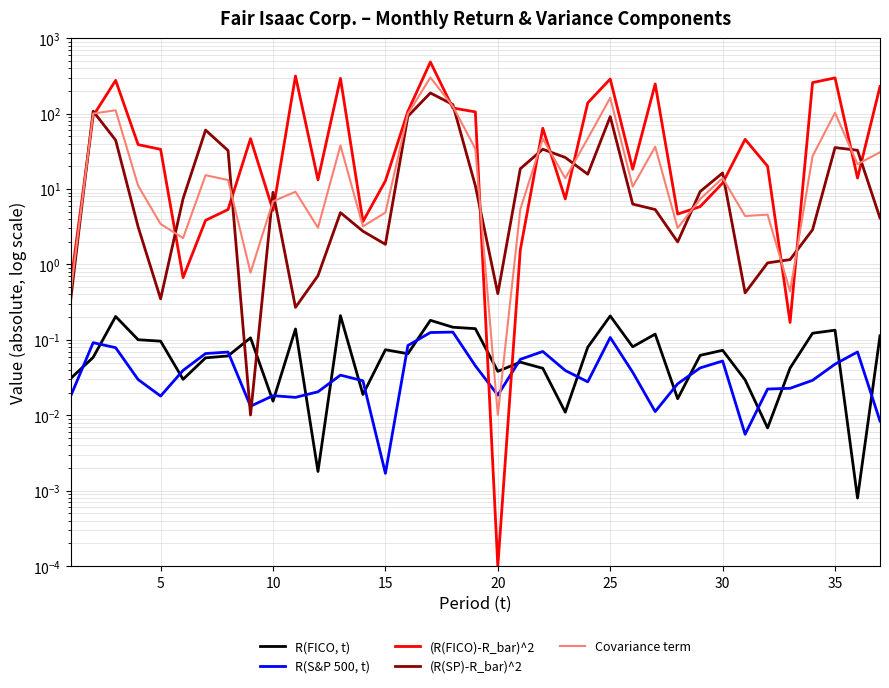

What is the greatest value displayed?

483.3